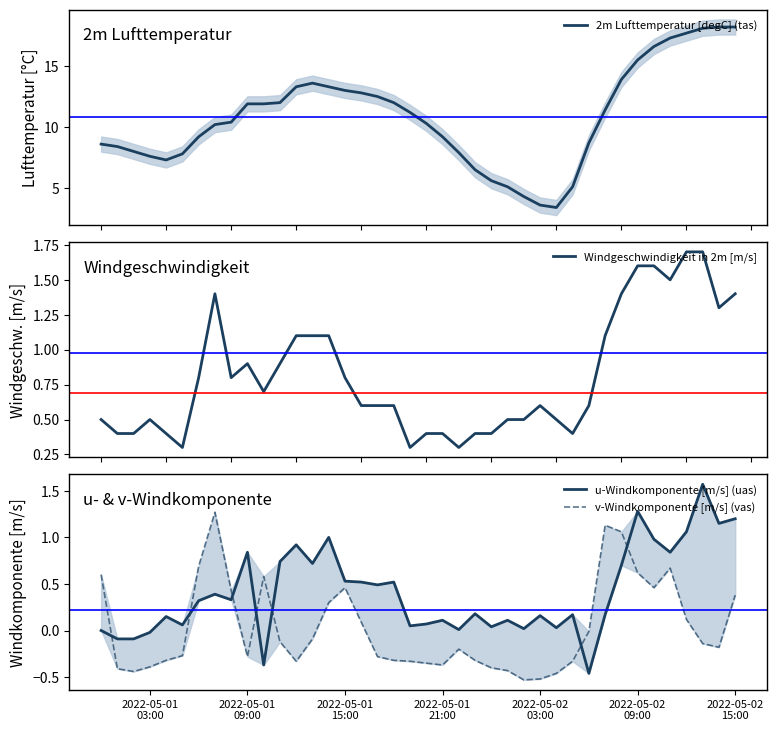

How many series are shown in this chart?

4